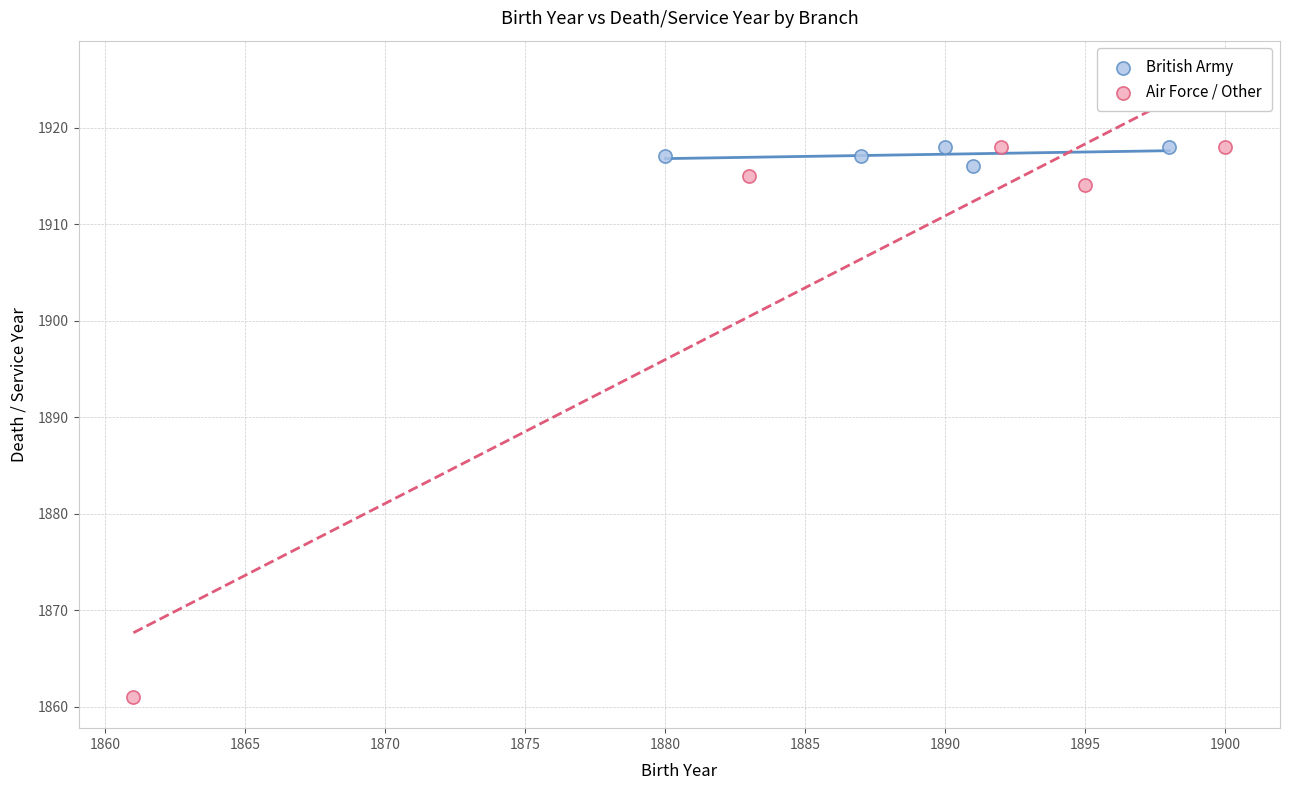

Which series contains the lowest Y value?

Air Force / Other